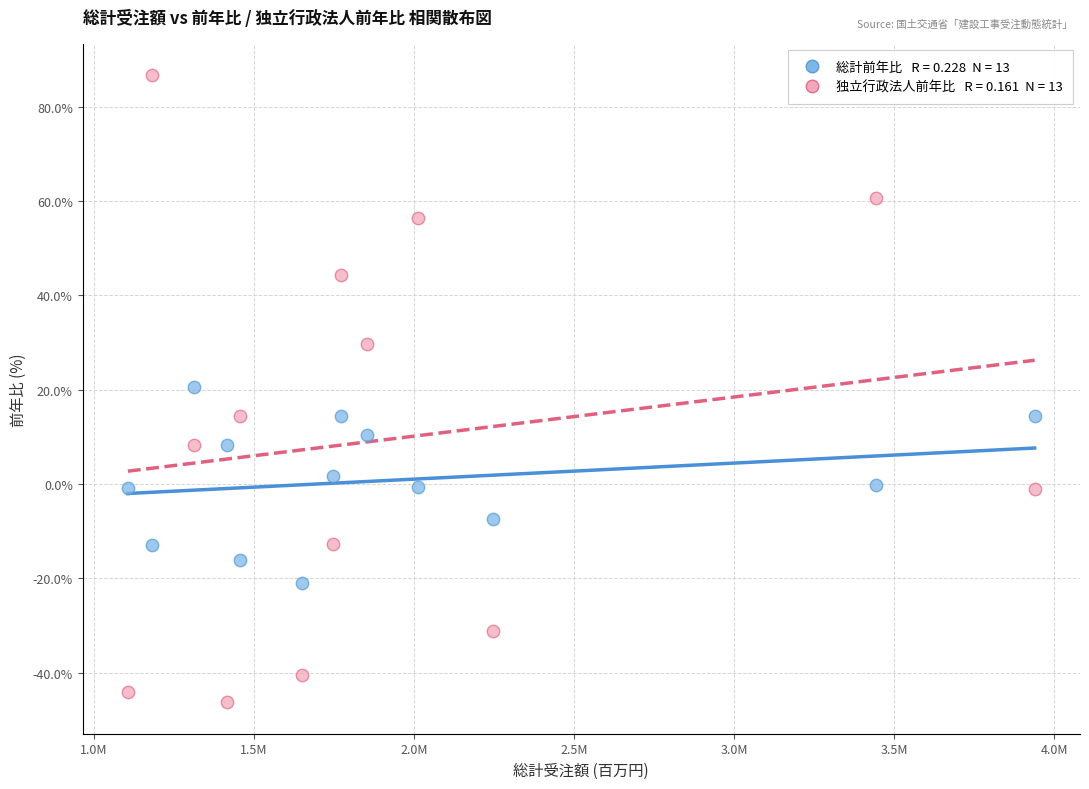

Across all data points, what is the range of Y values (max minus min)?

132.9